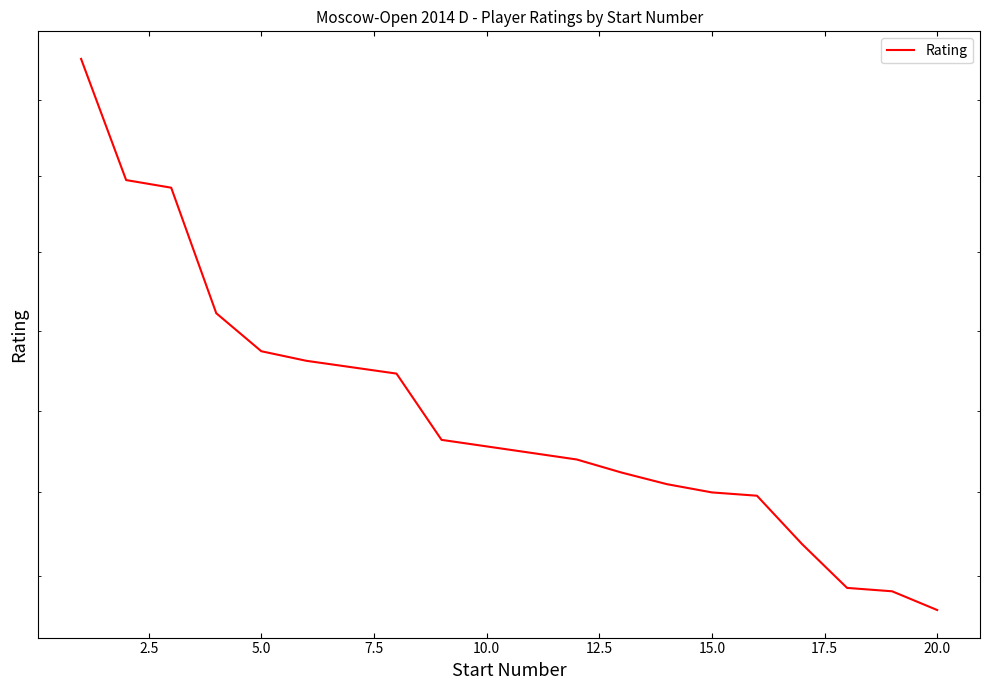

What is the minimum value shown in the chart?

2180